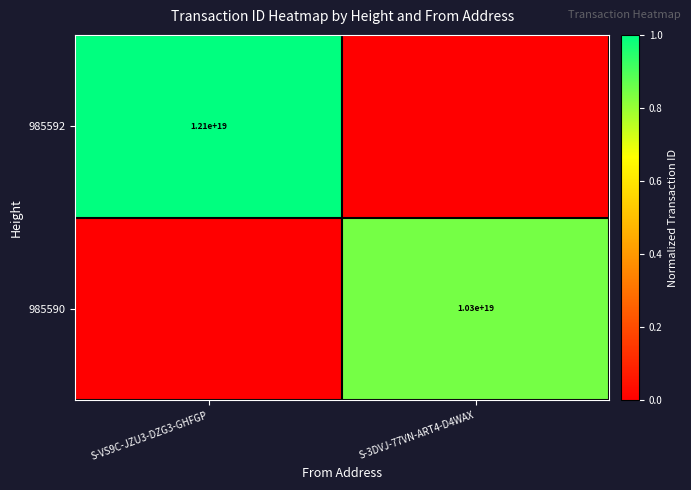

Is it true that 985590 equals 1.3 at S-3DVJ-77VN-ART4-D4WAX?

False